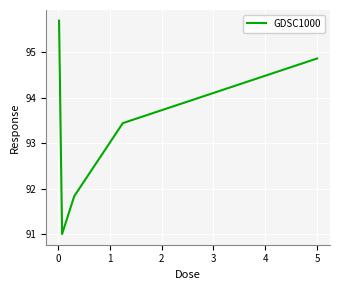

What is the difference between the maximum and minimum values?

4.7